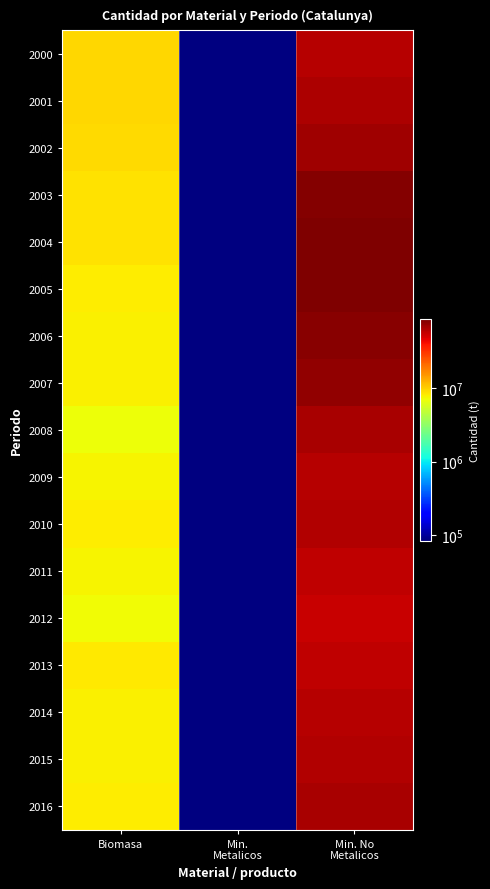

At how many categories does at least one series exceed 48463790?

1